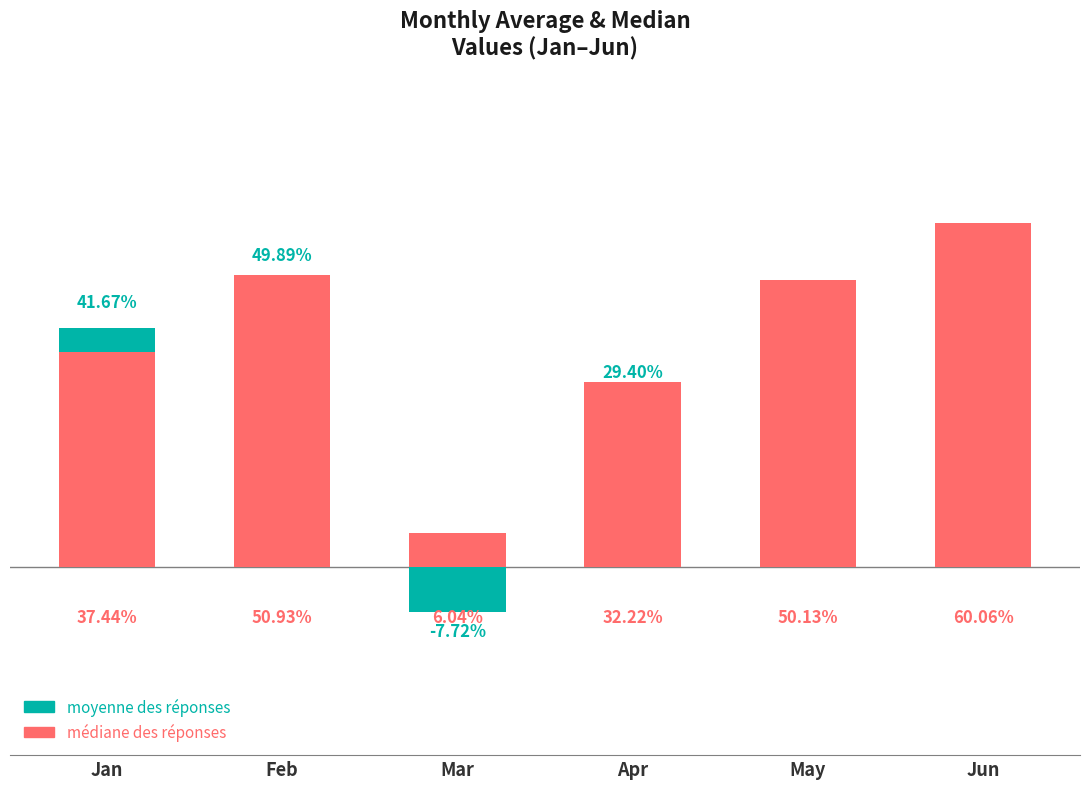

Count the médiane des réponses values in the range 0 to 1.

6